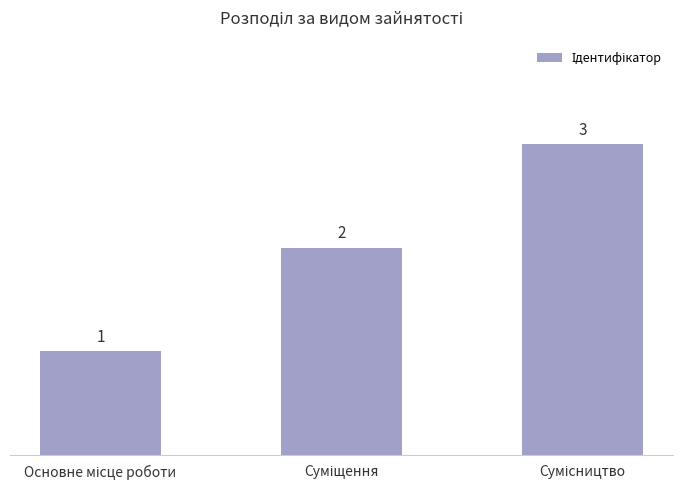

Count the values in the range 1 to 3.

3